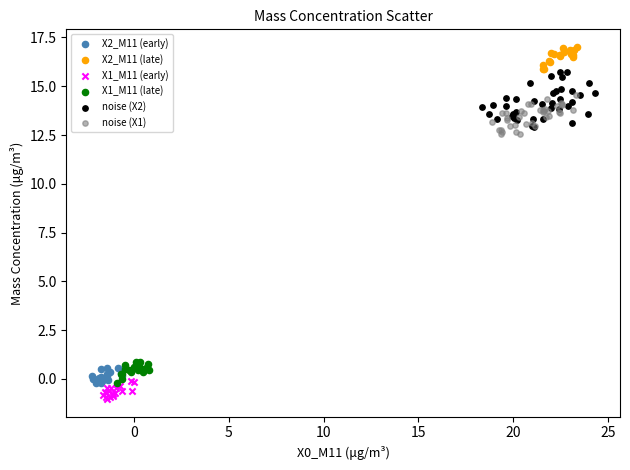

Which series reaches the minimum Y coordinate?

X1_M11 (early)